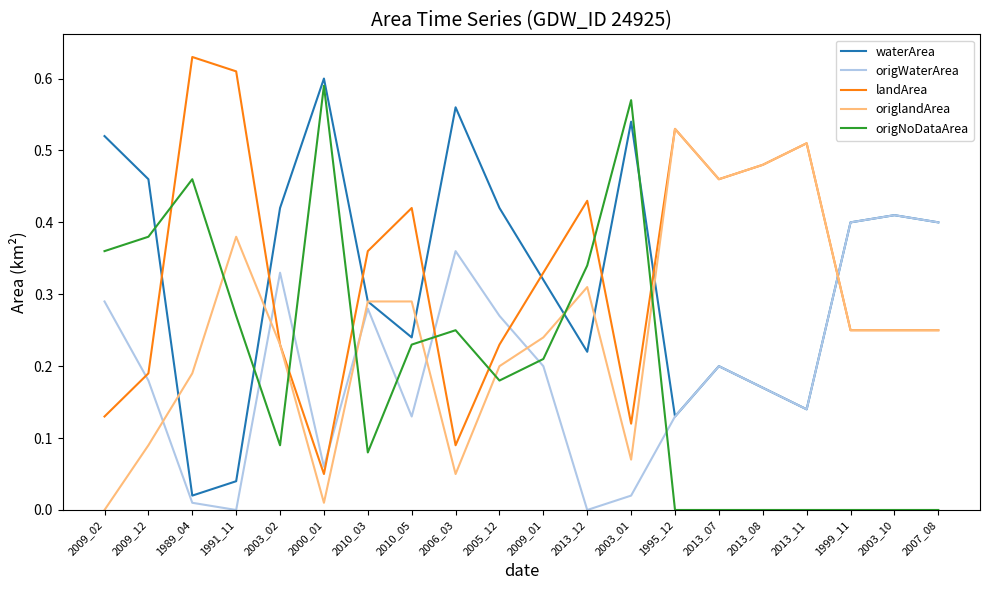

Is the value of waterArea at 1999_11 greater than the value of landArea at 2007_08?

Yes